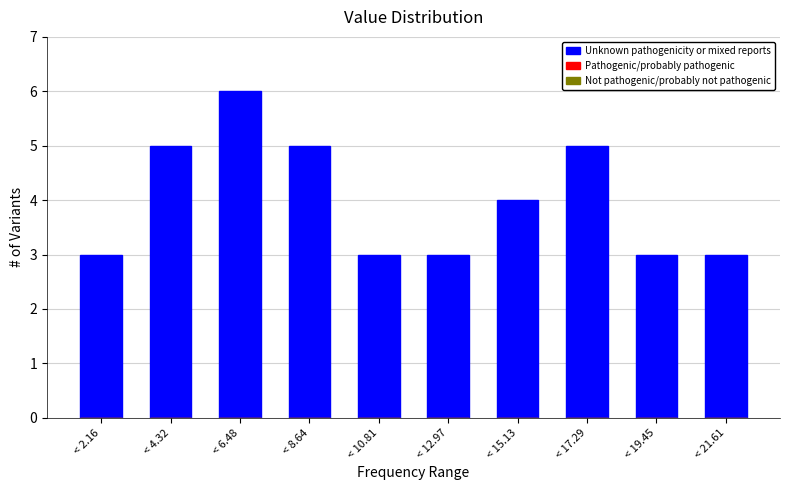

Reading left to right, extract all data points from this chart.

< 2.16=3	< 4.32=5	< 6.48=6	< 8.64=5	< 10.81=3	< 12.97=3	< 15.13=4	< 17.29=5	< 19.45=3	< 21.61=3